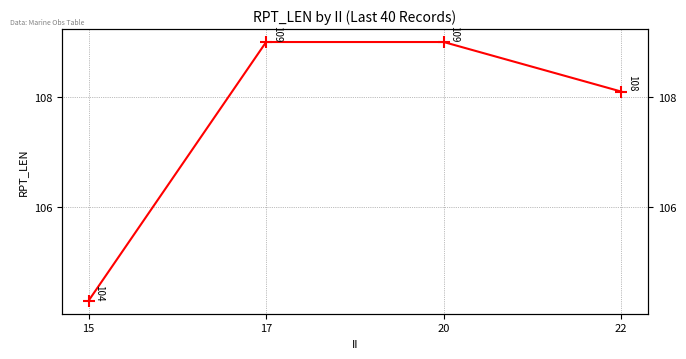

Read the value at 17.

109.0